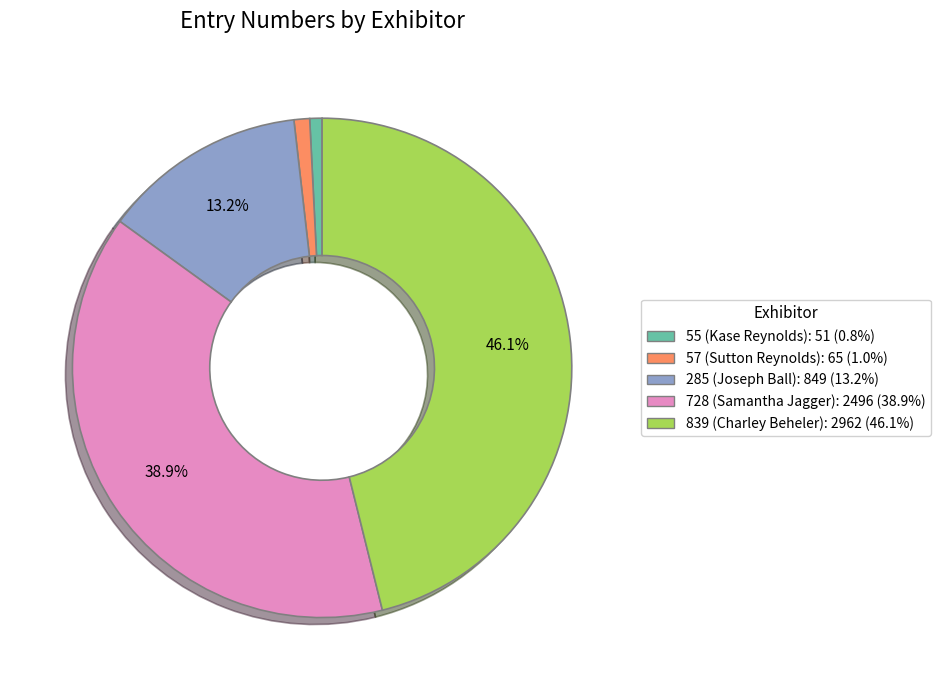

How many slices are in this pie chart?

5